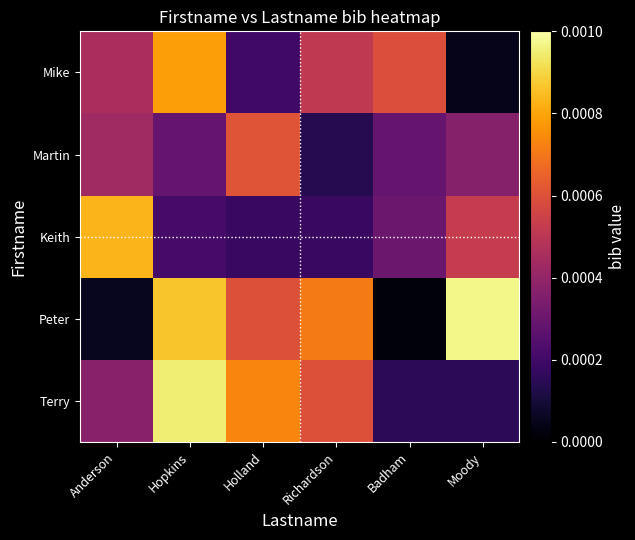

Count the number of categories in the chart.

6